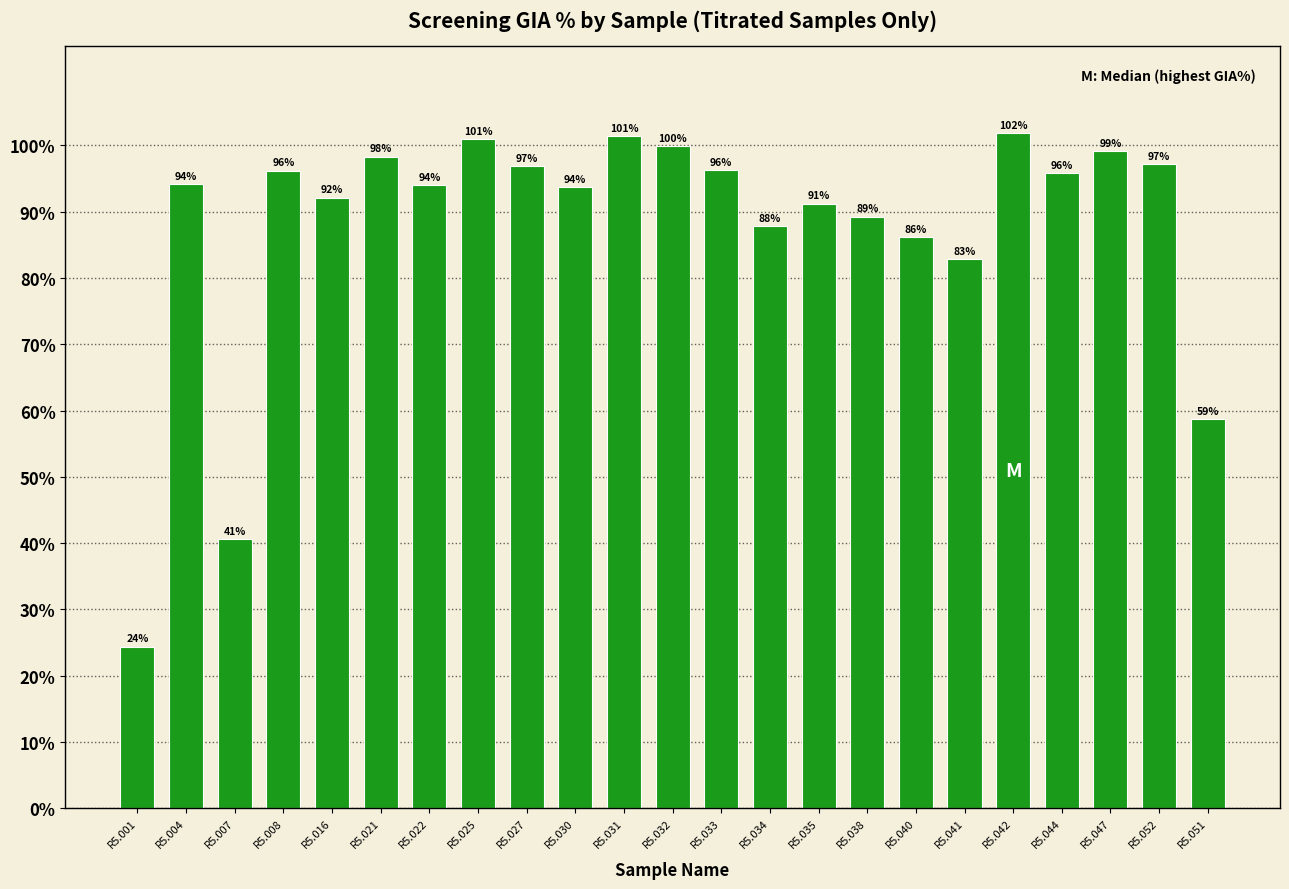

What value does the data have at R5.001?

24.4